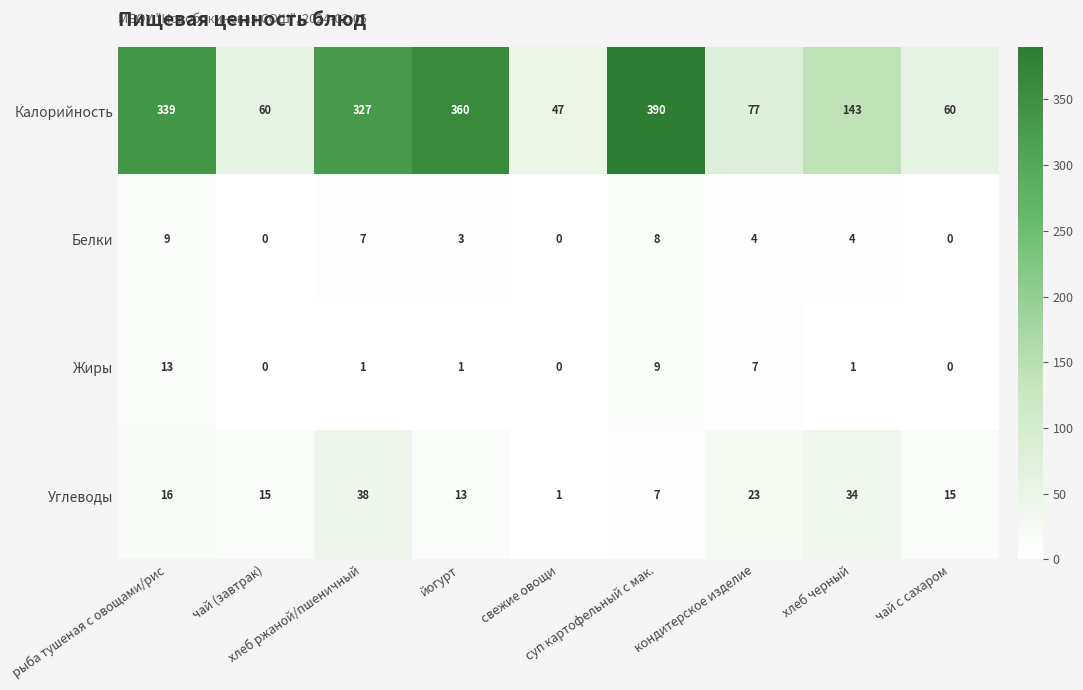

What is the highest value of the Углеводы series?

38